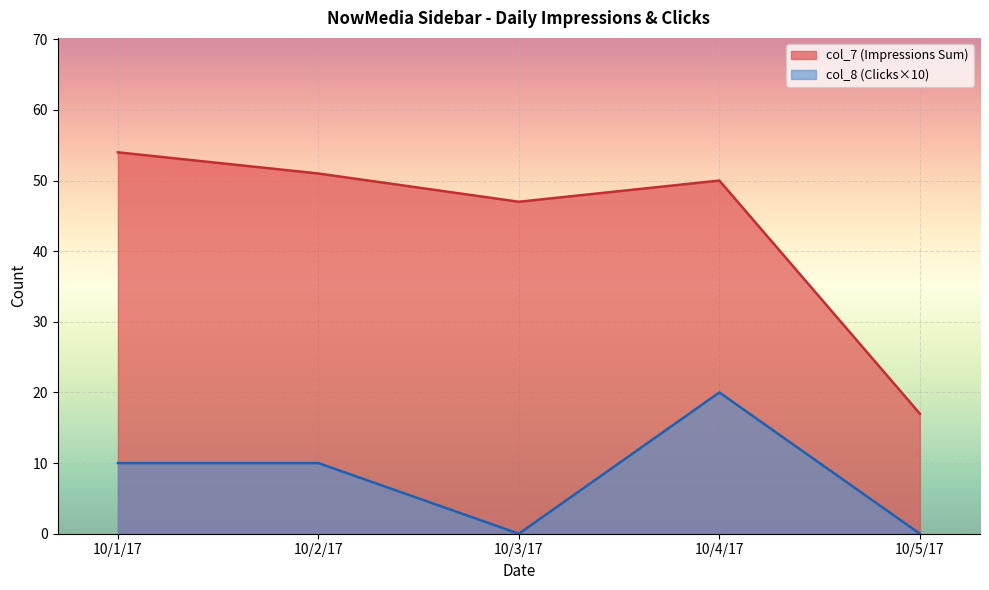

Which category has the highest value in the col_8 series?

10/4